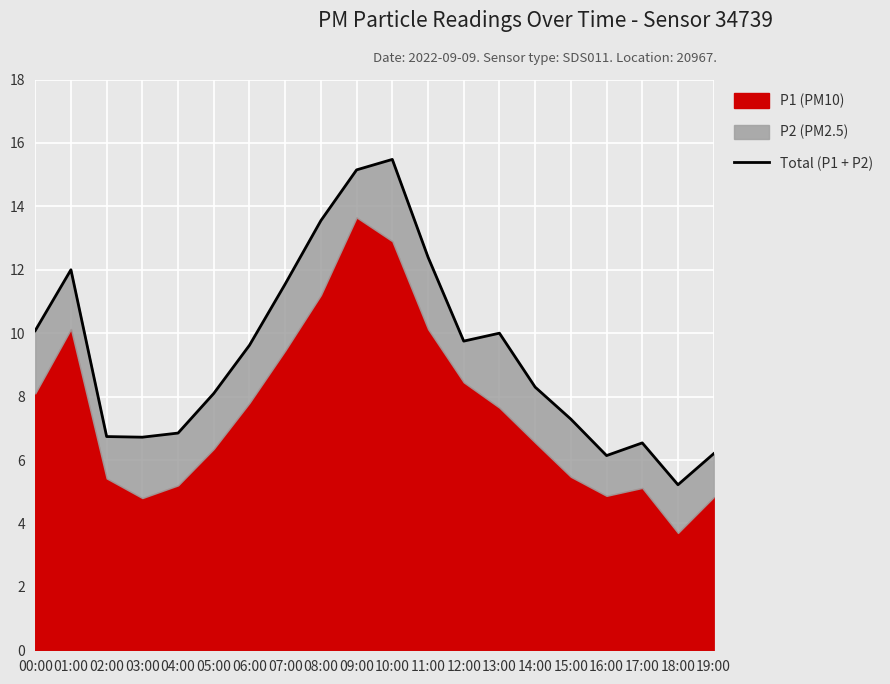

Read the value at 11:00.

12.4